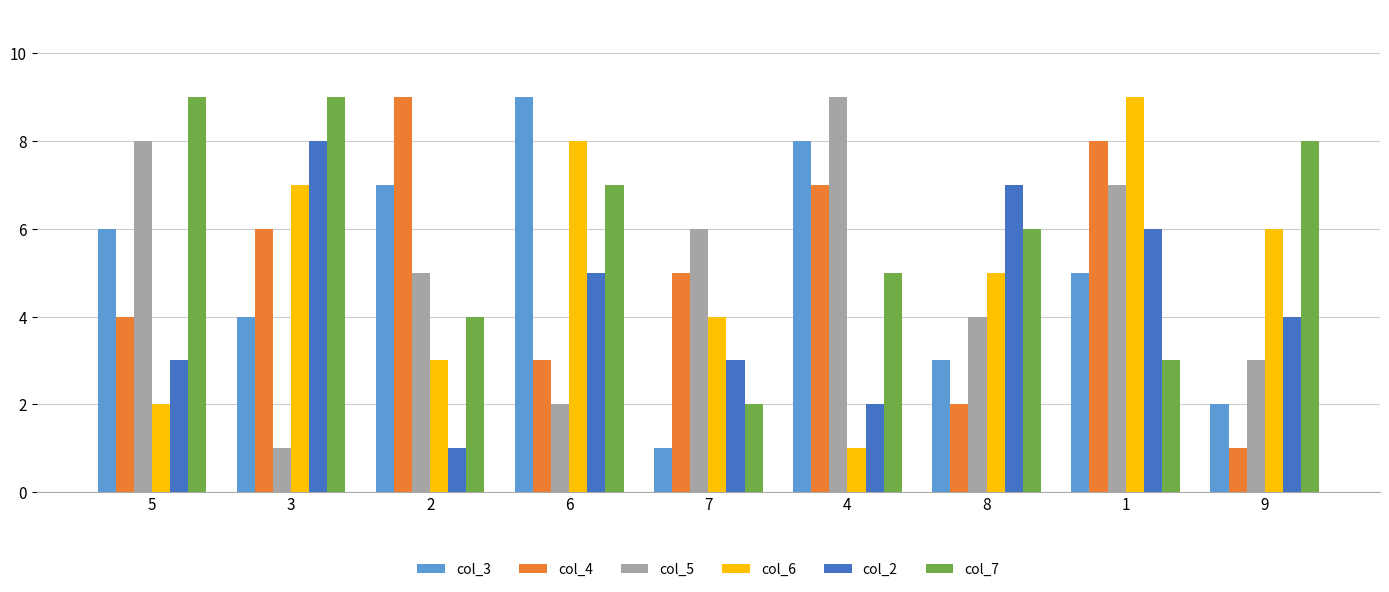

How many groups of bars are there?

9